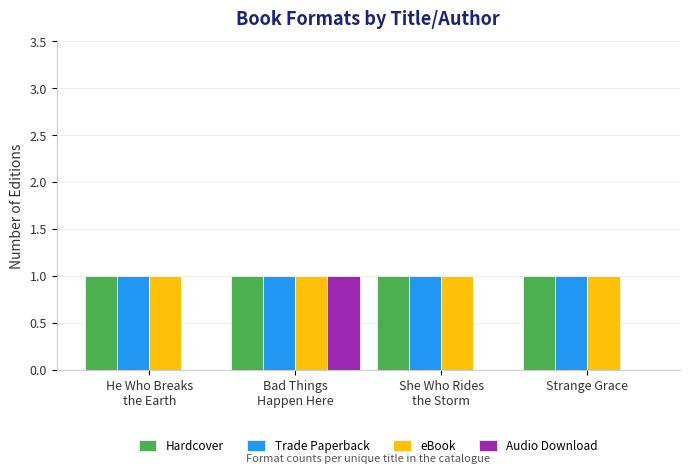

What is the sum of all eBook values?

4